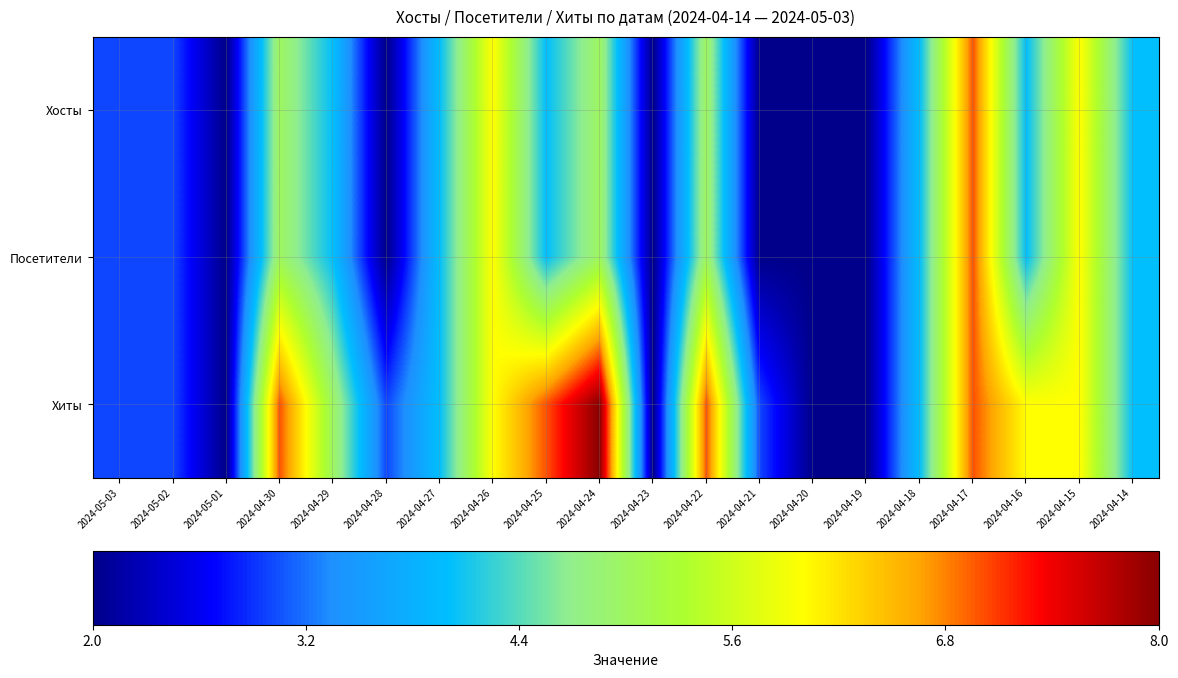

Which has a higher value, 2024-04-26 or 2024-04-18?

2024-04-26